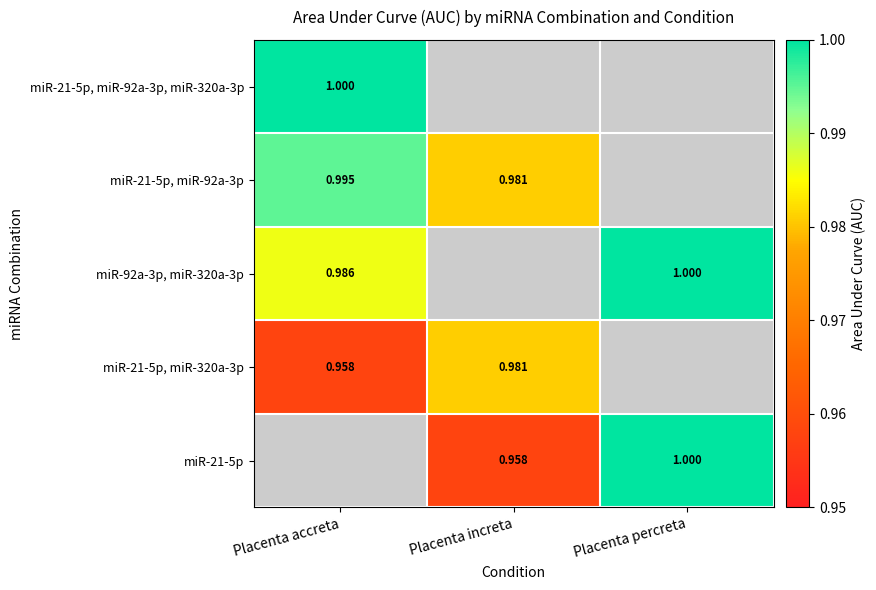

At Placenta percreta, list the series in order from largest to smallest.

miR-21-5p, miR-92a-3p, miR-320a-3p, miR-21-5p, miR-92a-3p, miR-92a-3p, miR-320a-3p, miR-21-5p, miR-320a-3p, miR-21-5p